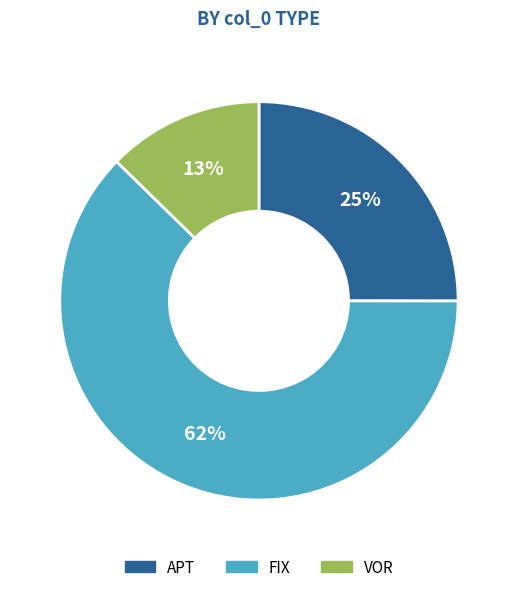

Rank the categories by value from lowest to highest.

VOR, APT, FIX